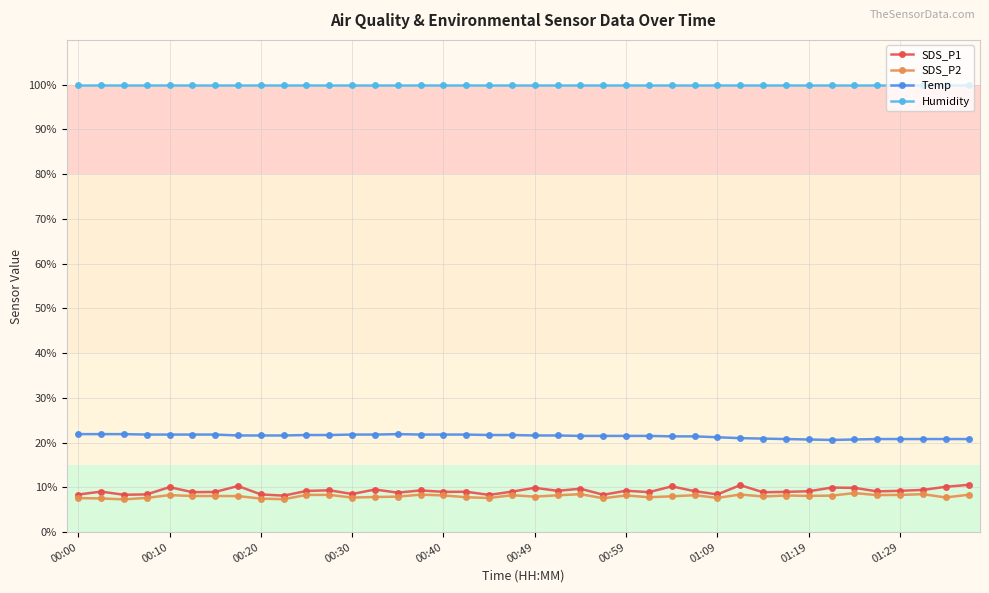

True or false: Temp and SDS_P1 intersect in this chart.

False